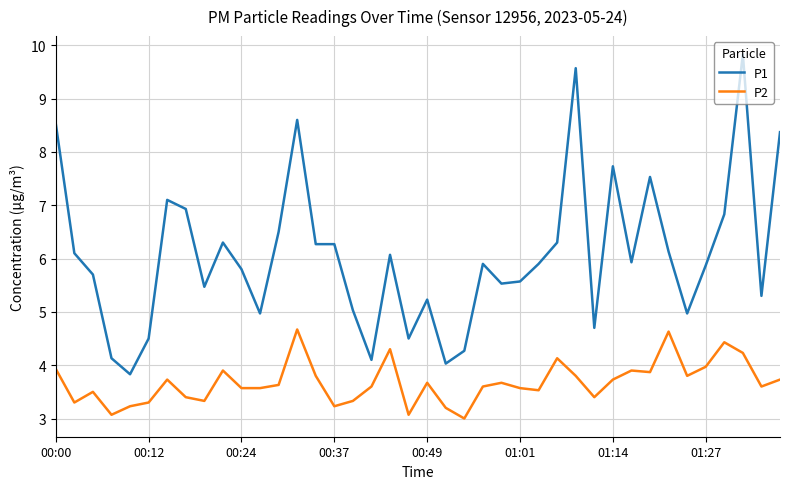

What is the highest value of the P1 series?

9.8